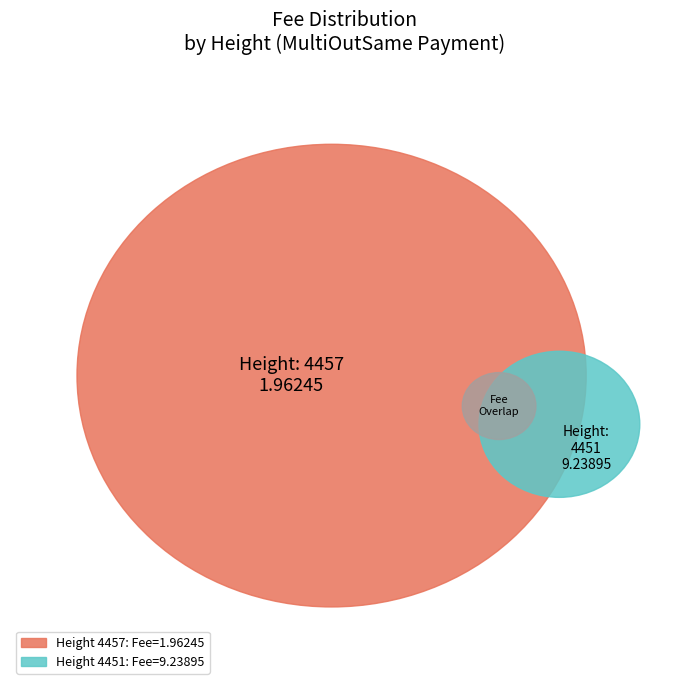

To the nearest percent, what percentage of the pie is 4451?

82%